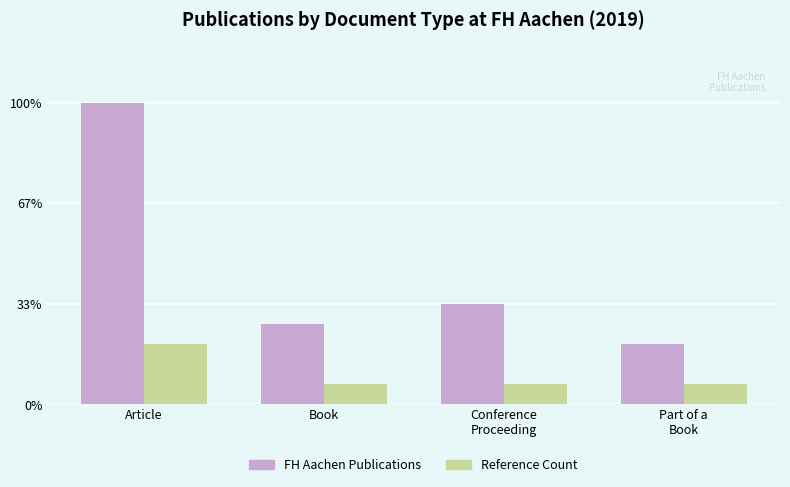

At Conference
Proceeding, list the series in order from smallest to largest.

Reference Count, FH Aachen Publications